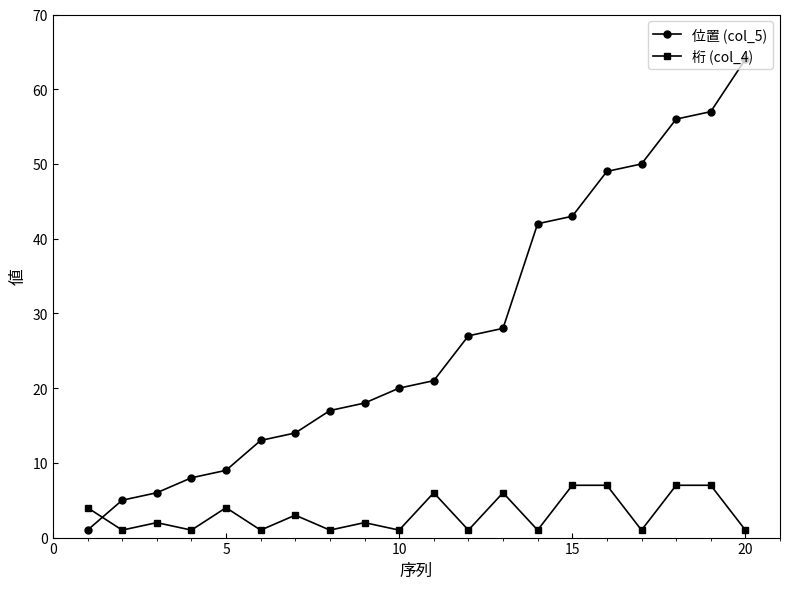

Reading right to left, transcribe all the data shown in this chart.

位置 (col_5): 64	57	56	50	49	43	42	28	27	21	20	18	17	14	13	9	8	6	5	1
桁 (col_4): 1	7	7	1	7	7	1	6	1	6	1	2	1	3	1	4	1	2	1	4